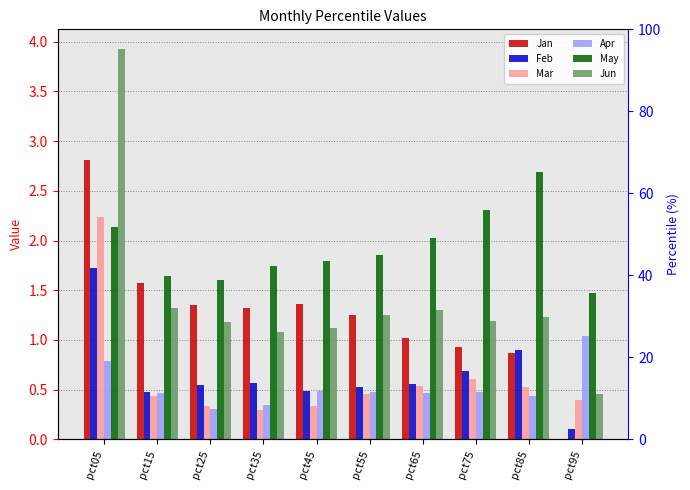

How many bars are there in total?

60